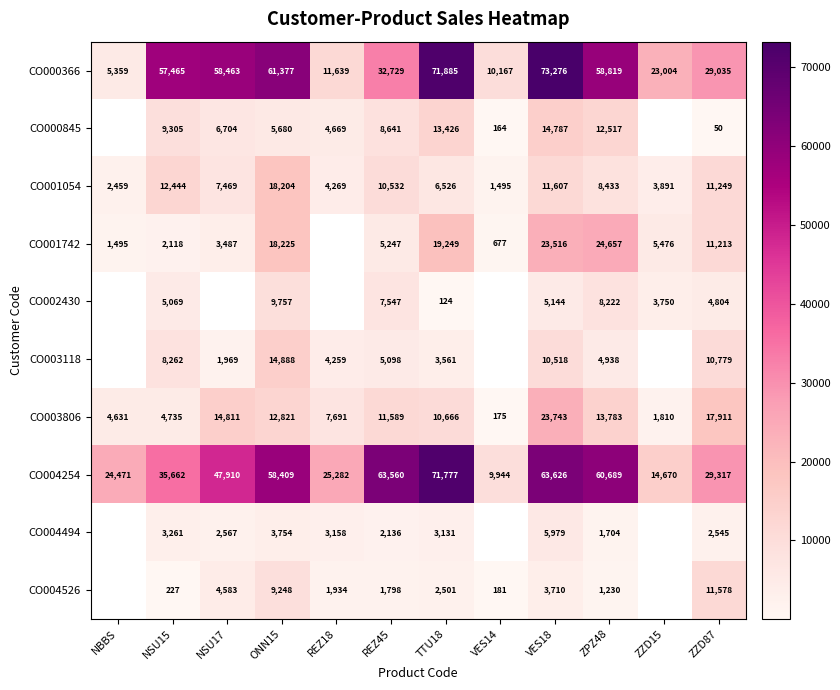

Count the number of data series in this chart.

10